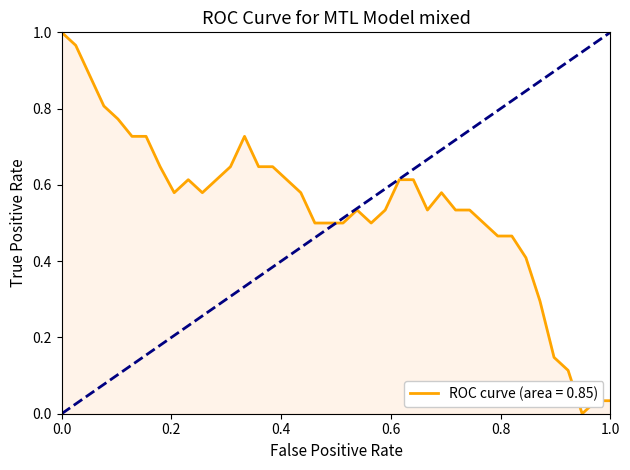

The value at 0.0 is 1.0. True or false?

True